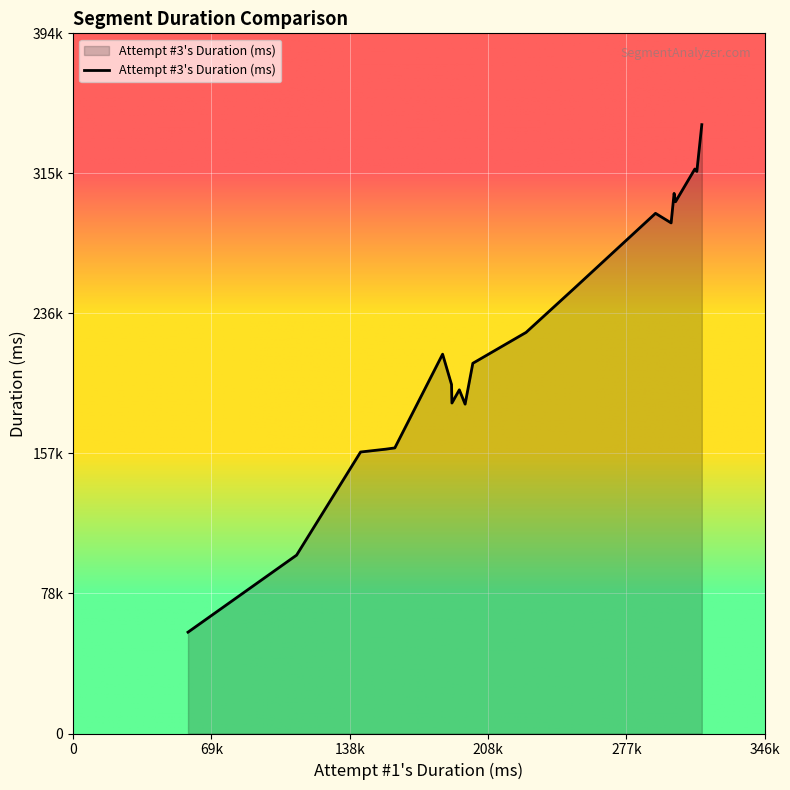

Does the chart display data point markers on the line(s)?

No